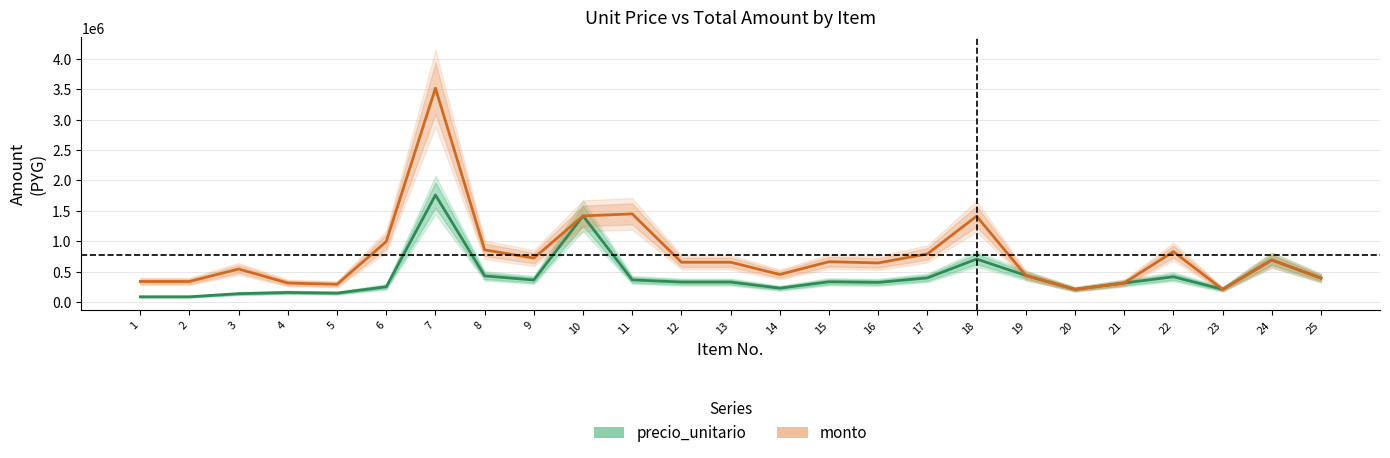

Where does the precio_unitario series first go above 326180?

7